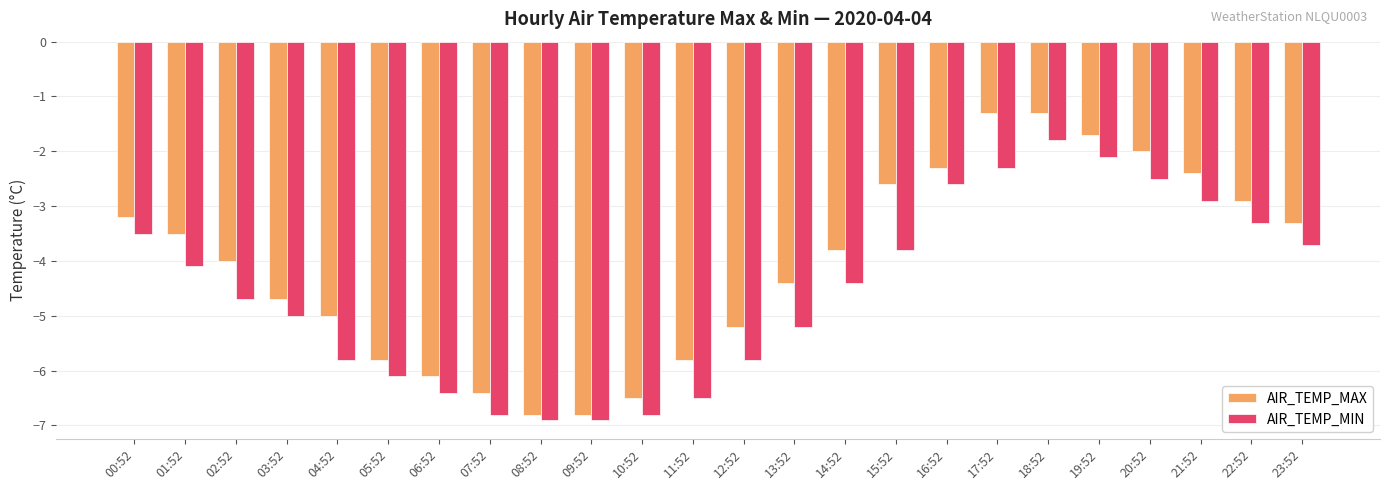

Which category has the highest value in the AIR_TEMP_MIN series?

18:52